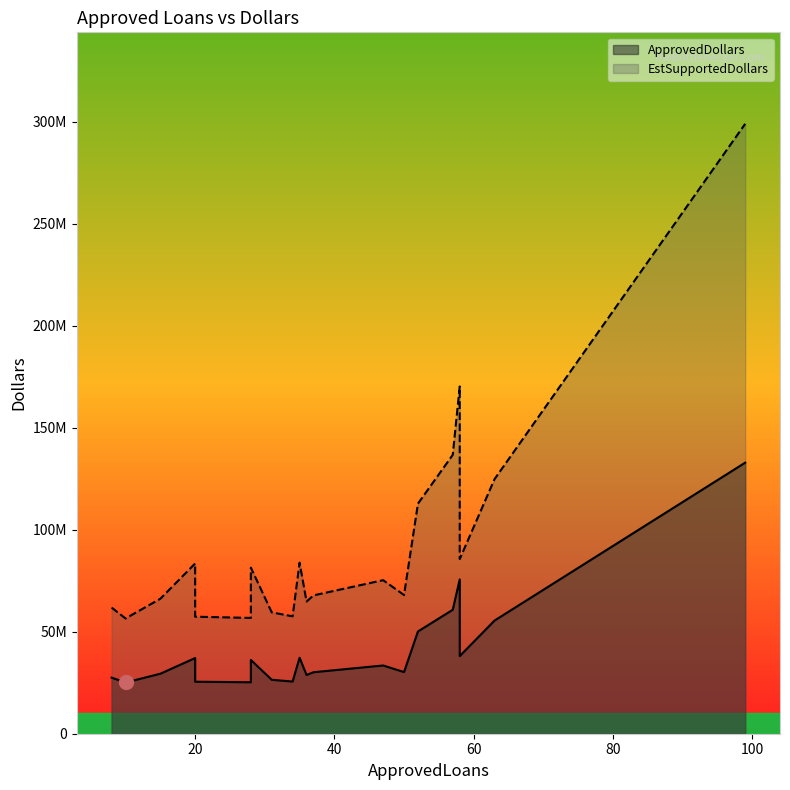

True or false: ApprovedDollars and EstSupportedDollars intersect in this chart.

False